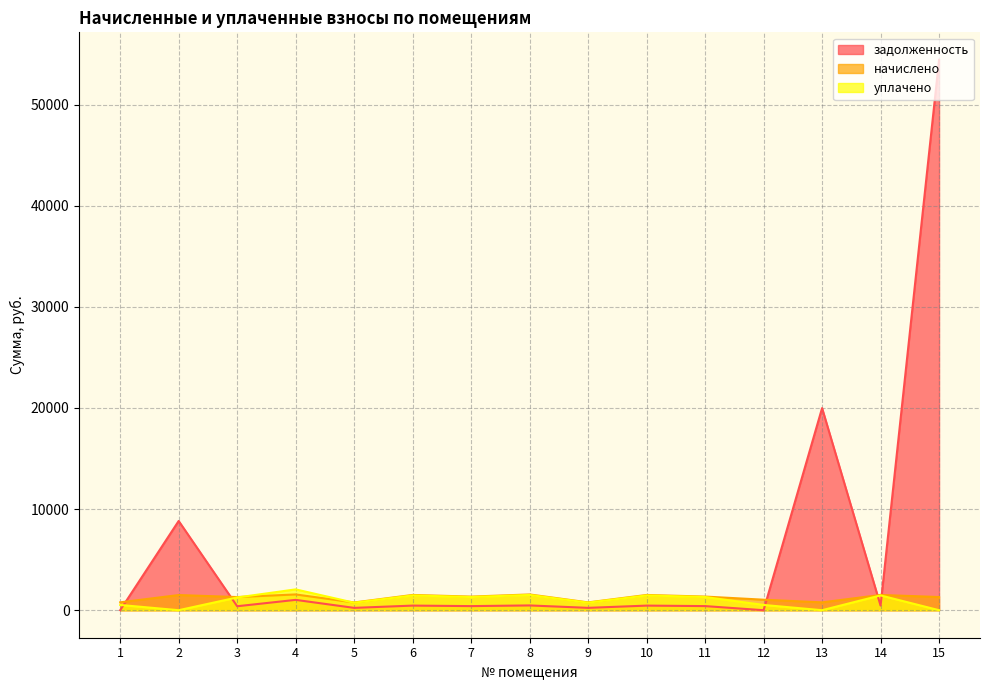

Rank the series by their maximum value, from lowest to highest.

начислено, уплачено, задолженность